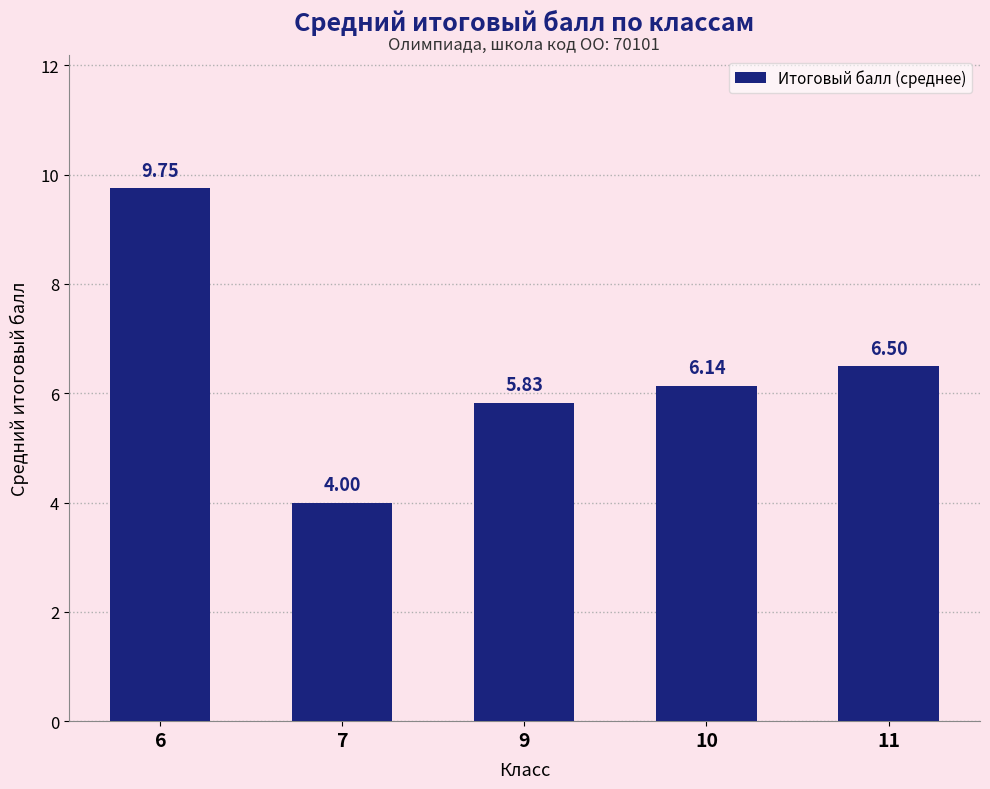

Which has a higher value, 10 or 6?

6